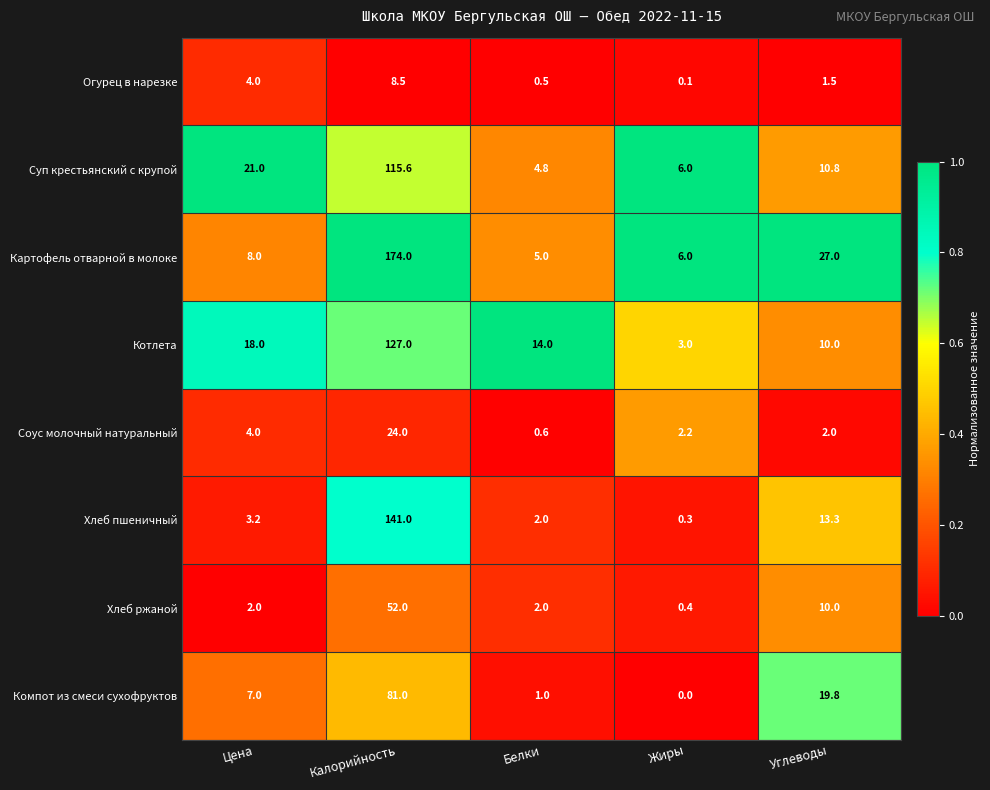

What is the difference between the maximum and minimum values in the Компот из смеси сухофруктов series?

81.0